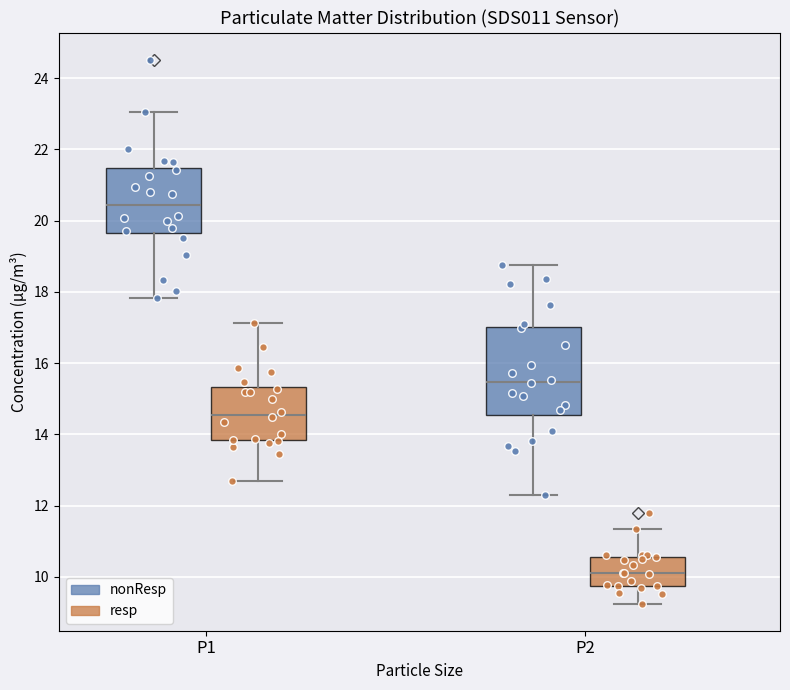

Reading left to right, read every box against the y-axis: the position of its median line, the range the box covers, and the ends of its whiskers. The values are not printed on the chart, so give them approximately, as read against the axis.

P1 (nonResp): median 20.4, box 19.6 to 21.4, whiskers 17.8 to 23.0
P1 (resp): median 14.6, box 13.8 to 15.4, whiskers 12.8 to 17.2
P2 (nonResp): median 15.4, box 14.6 to 17.0, whiskers 12.4 to 18.8
P2 (resp): median 10.2, box 9.8 to 10.6, whiskers 9.2 to 11.4